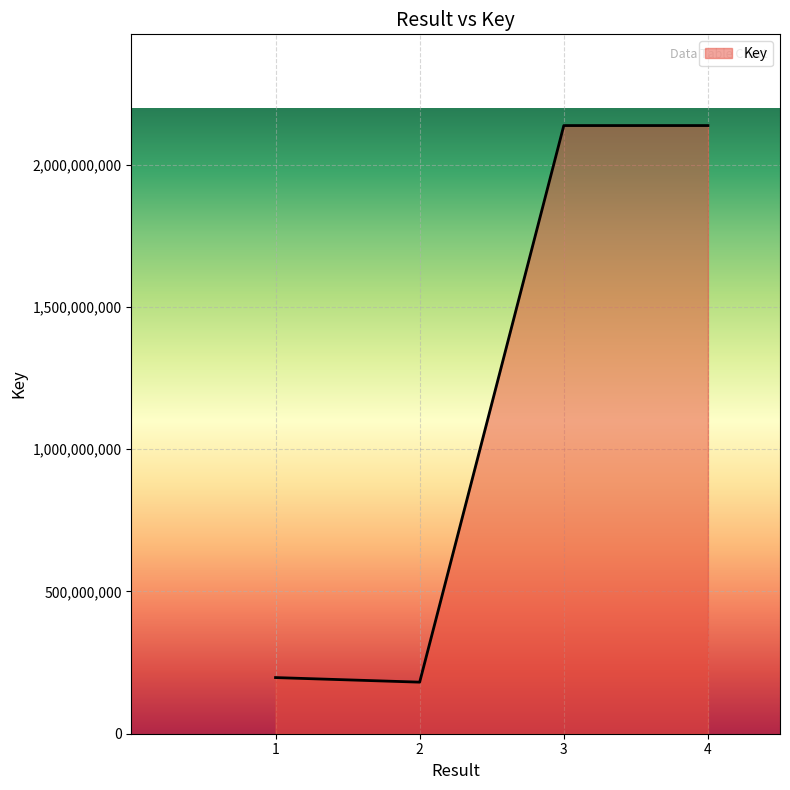

How many series are shown in this chart?

1